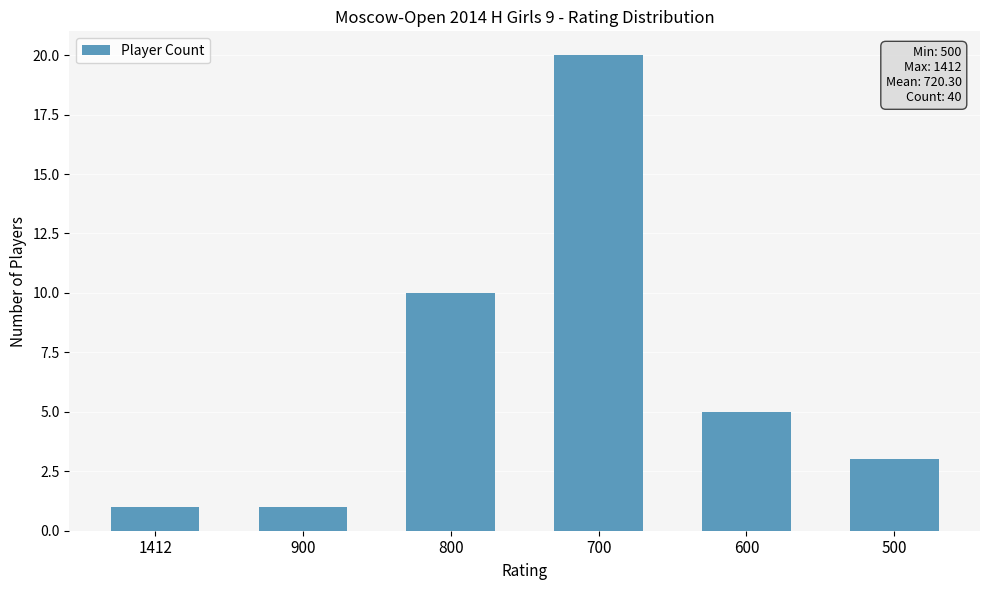

How many values are below 5?

3